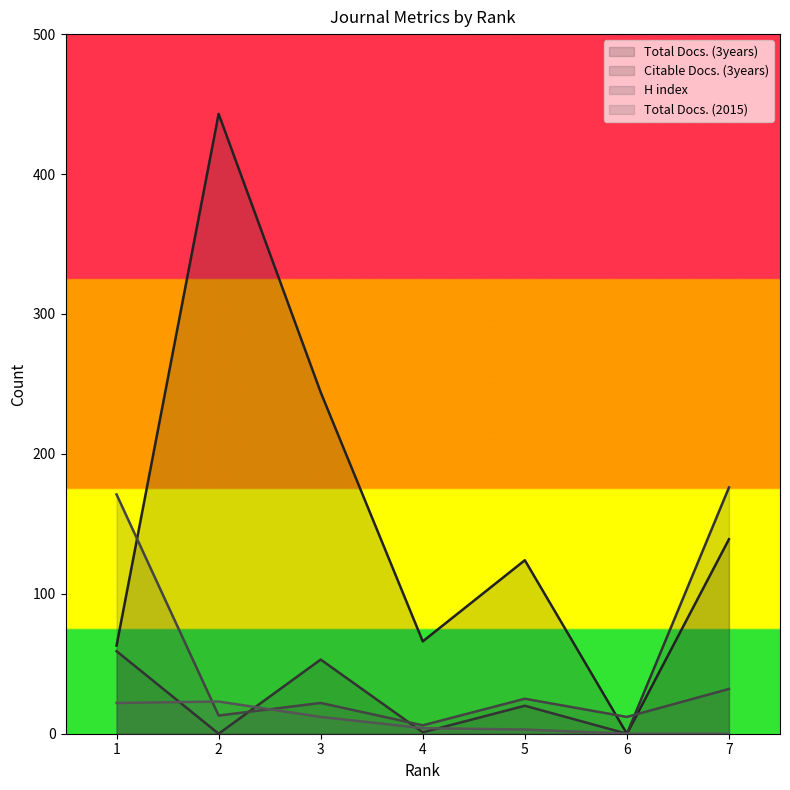

Which series has the largest range (max minus min)?

Total Docs. (3years)